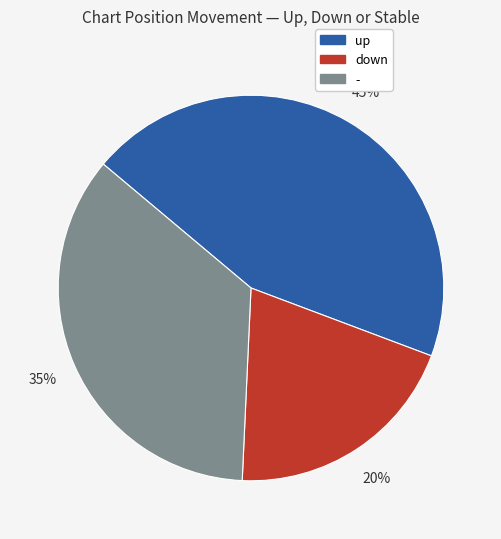

What percentage is the up slice, to the nearest percent?

45%